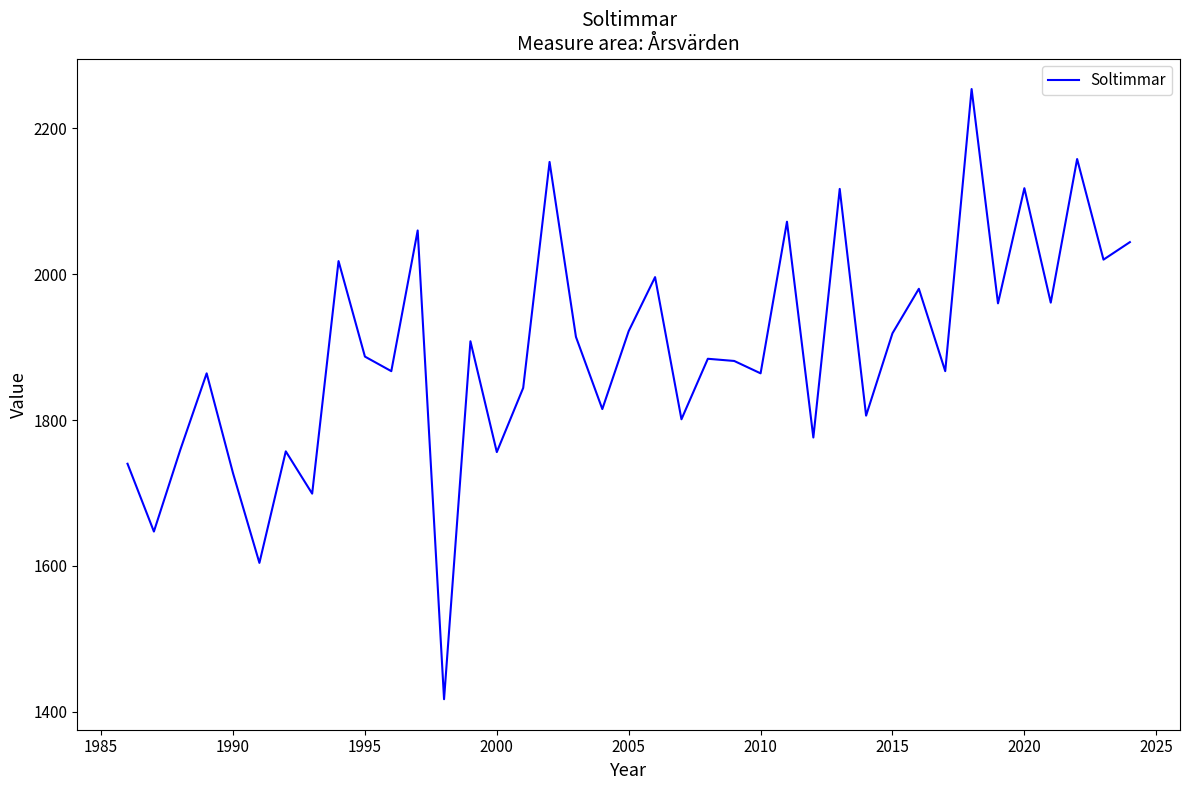

What is the smallest value displayed?

1417